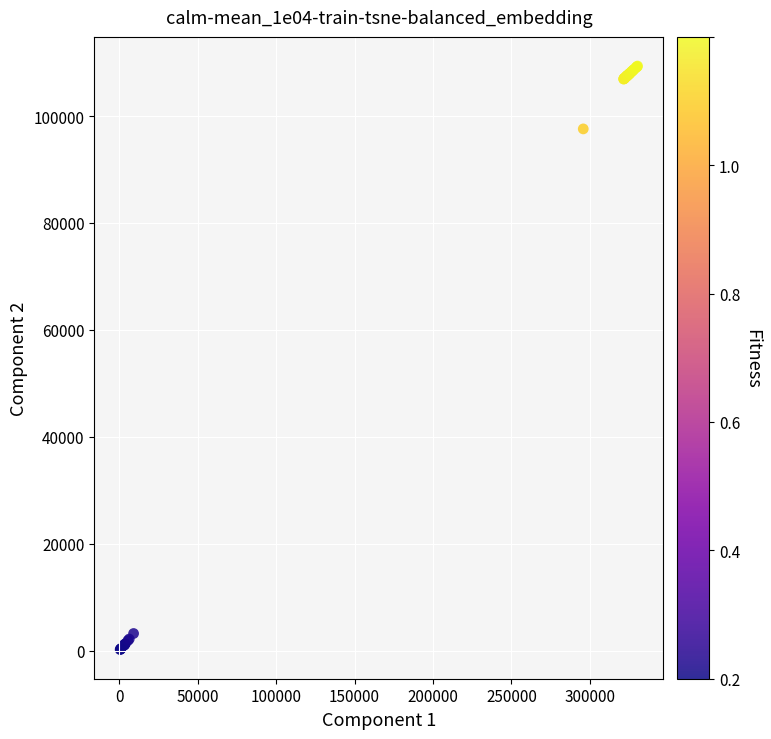

What Y value in the scatter plot is closest to 54781?

97588